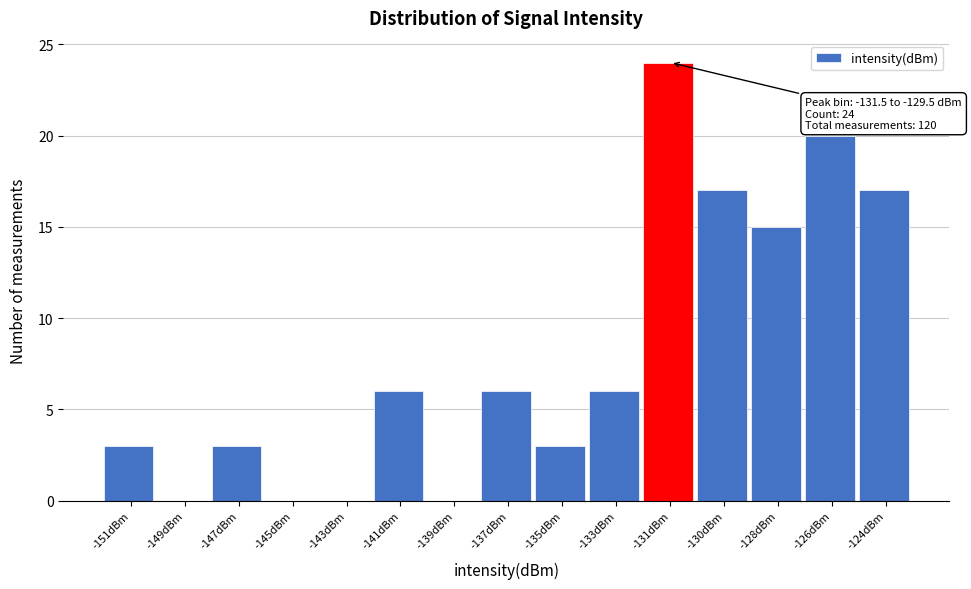

Reading right to left, list all the values displayed in this chart.

-124dBm=17	-126dBm=20	-128dBm=15	-130dBm=17	-131dBm=24	-133dBm=6	-135dBm=3	-137dBm=6	-139dBm=0	-141dBm=6	-143dBm=0	-145dBm=0	-147dBm=3	-149dBm=0	-151dBm=3